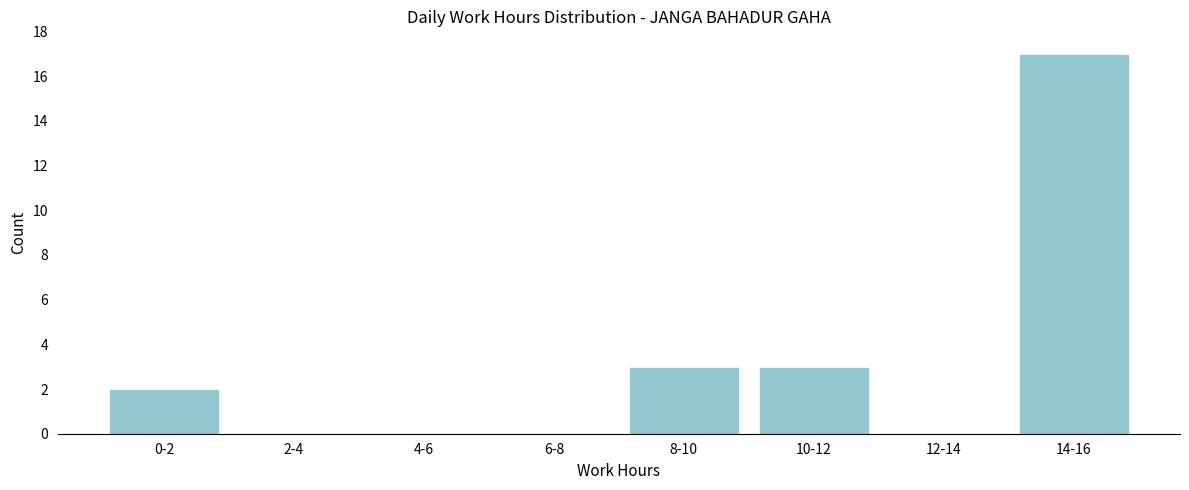

Reading left to right, extract all data points from this chart.

0-2=2	2-4=0	4-6=0	6-8=0	8-10=3	10-12=3	12-14=0	14-16=17